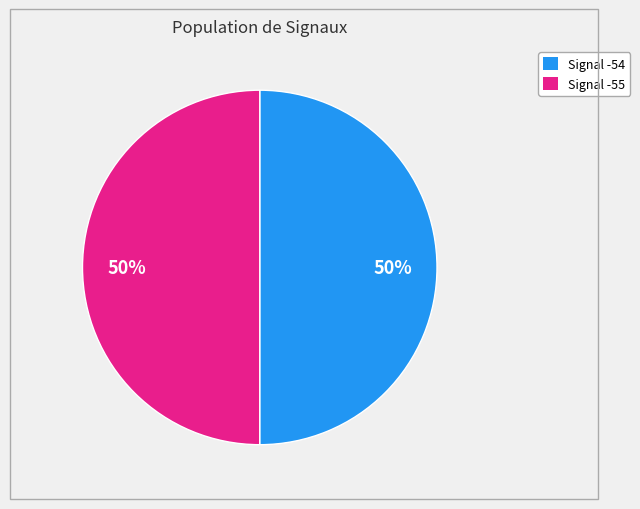

What percentage is the Signal -55 slice, to the nearest percent?

50%